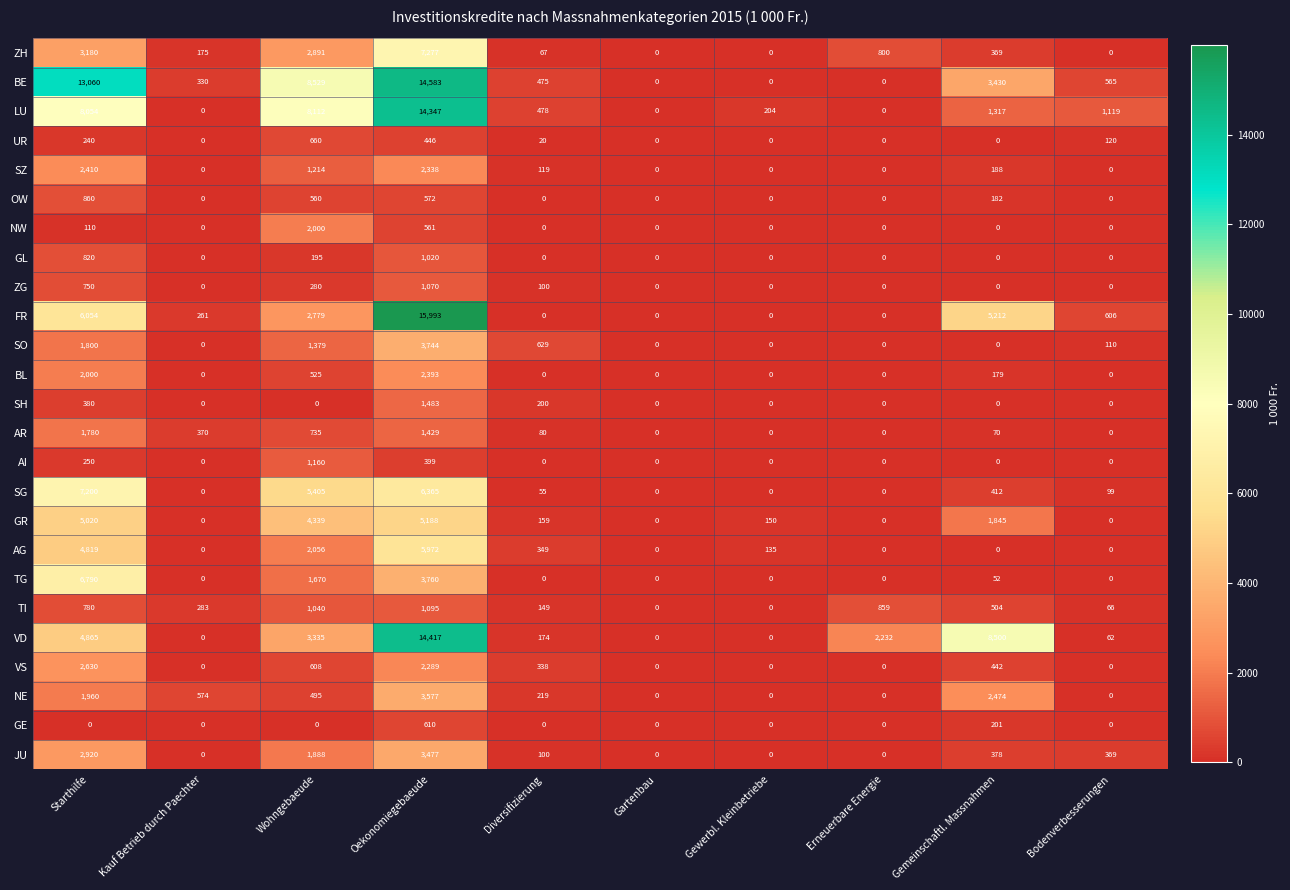

What is the total value across all series at Starthilfe?

78732